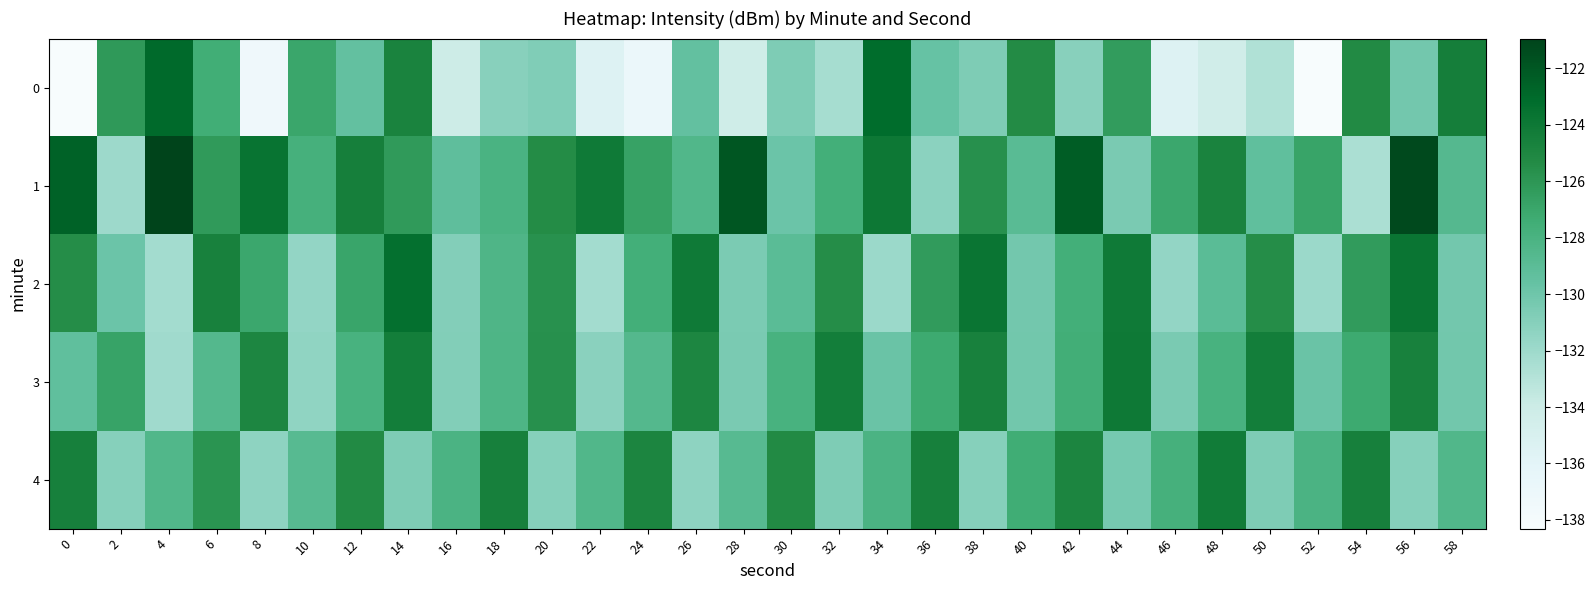

Rank the series at 6 from highest to lowest value.

2, 4, 1, 0, 3